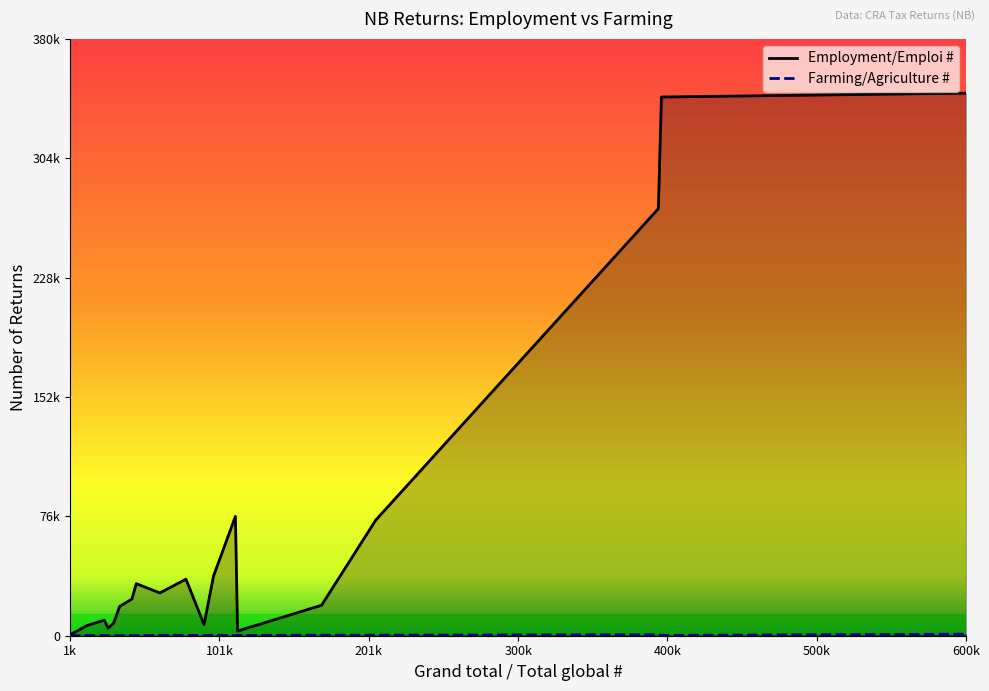

Rank the series at 205720 from lowest to highest value.

Farming/Agriculture #, Employment/Emploi #